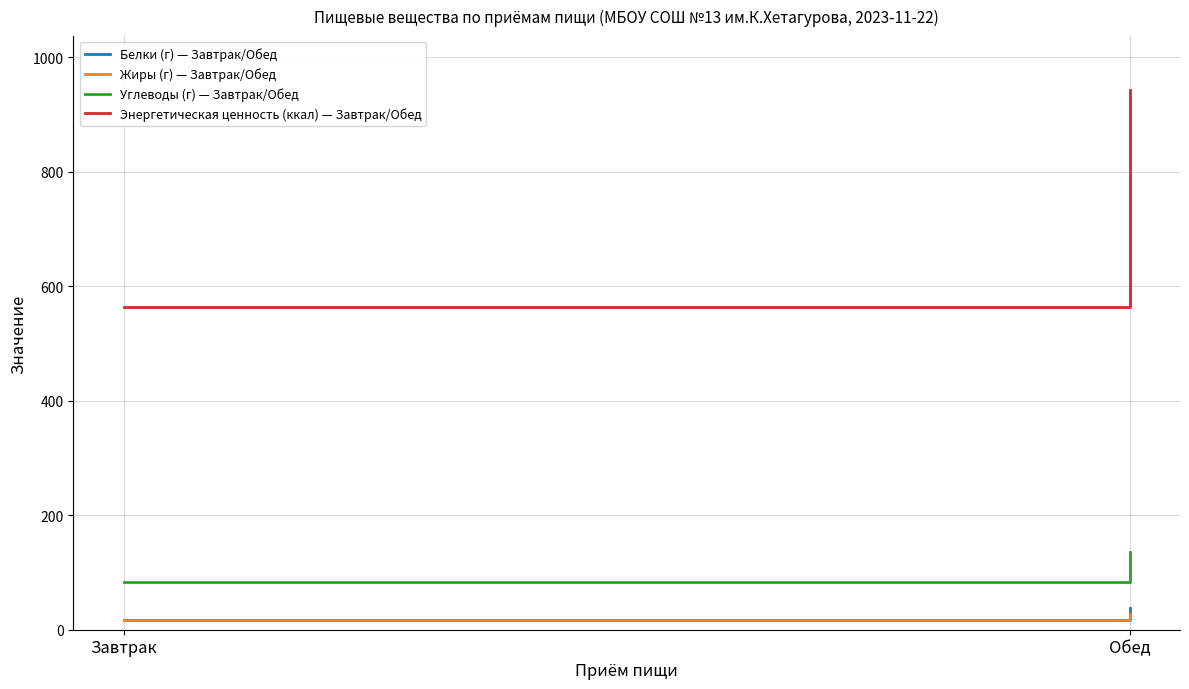

What is the difference between the highest and lowest values at Обед?

915.4